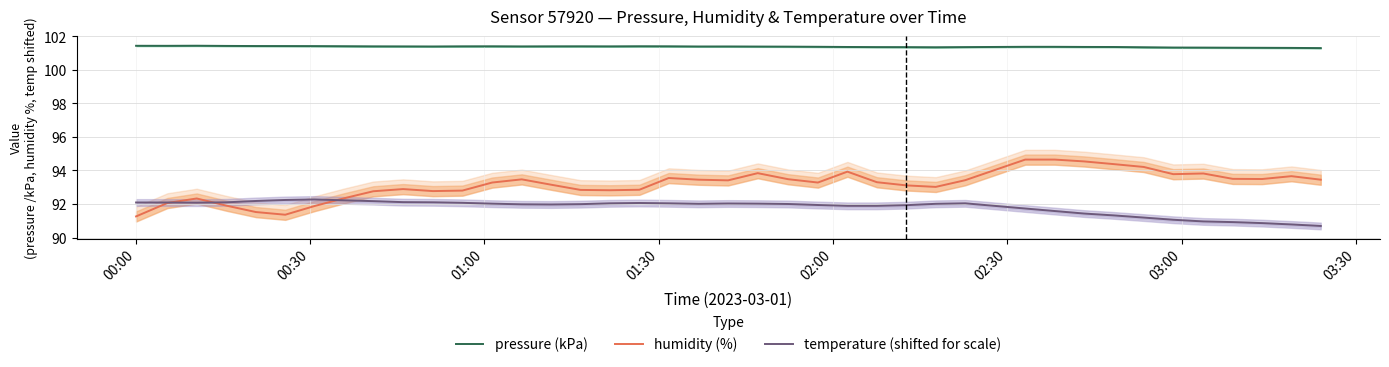

What is the greatest value displayed?

101.4